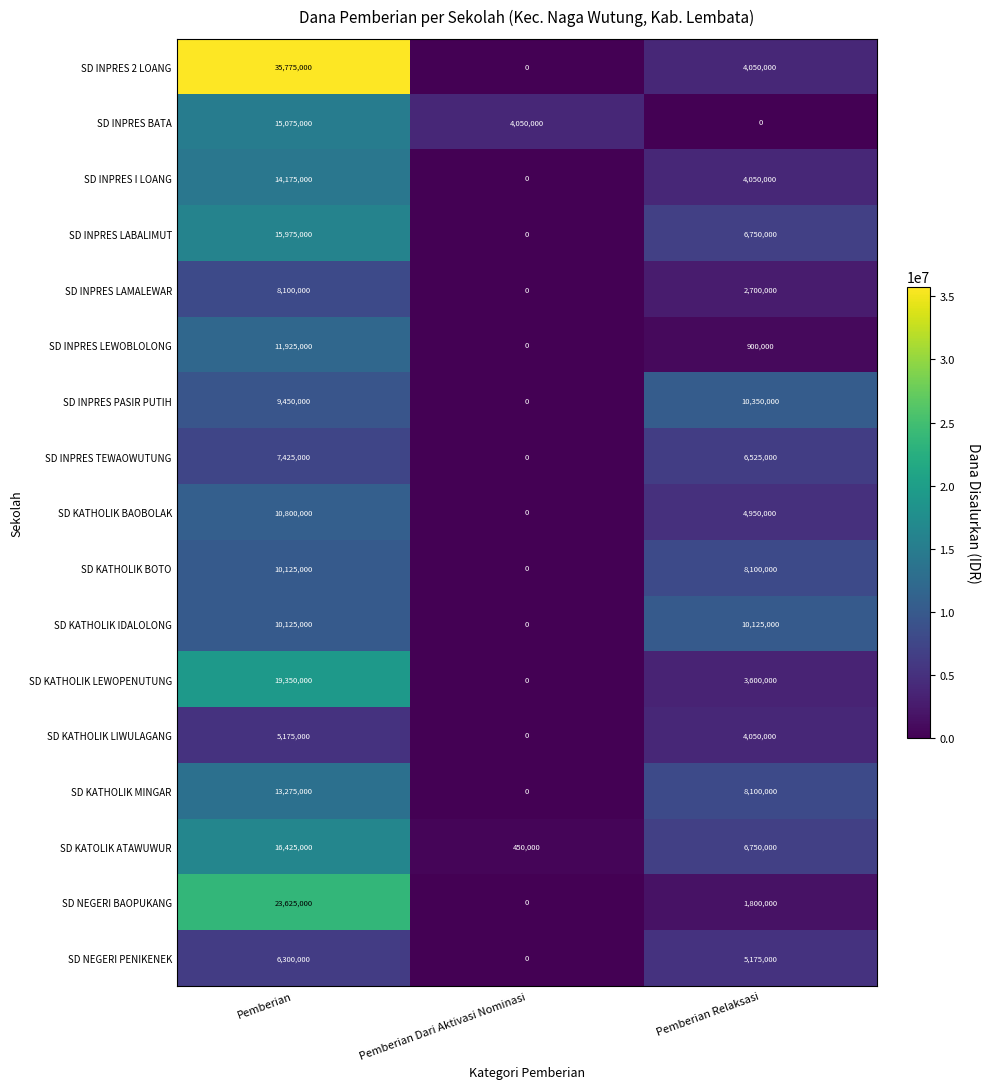

Is the value of SD INPRES LABALIMUT at Pemberian Dari Aktivasi Nominasi greater than the value of SD INPRES BATA at Pemberian?

No